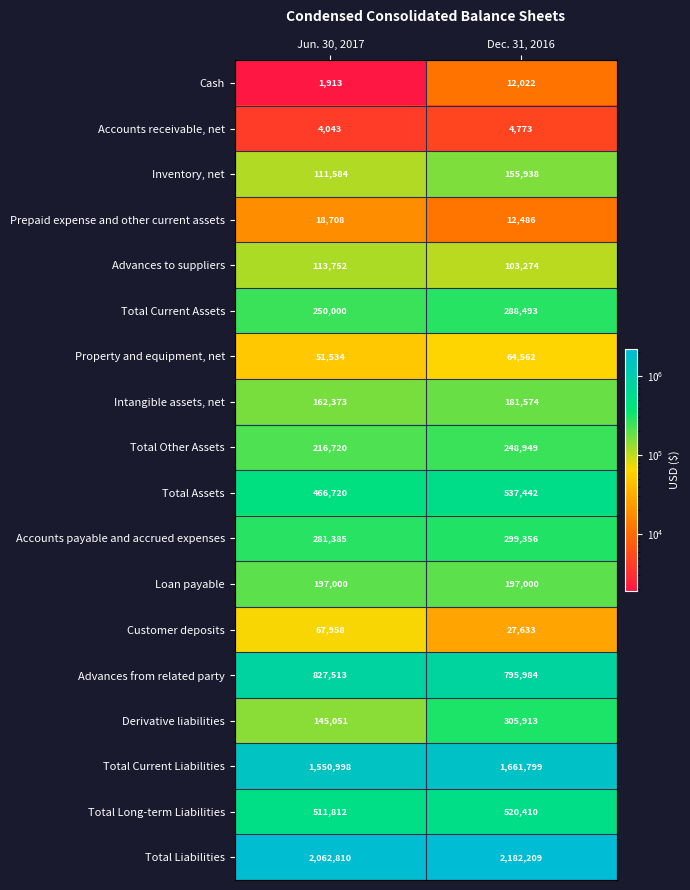

What is the spread (max minus min) of values at Dec. 31, 2016?

2177436